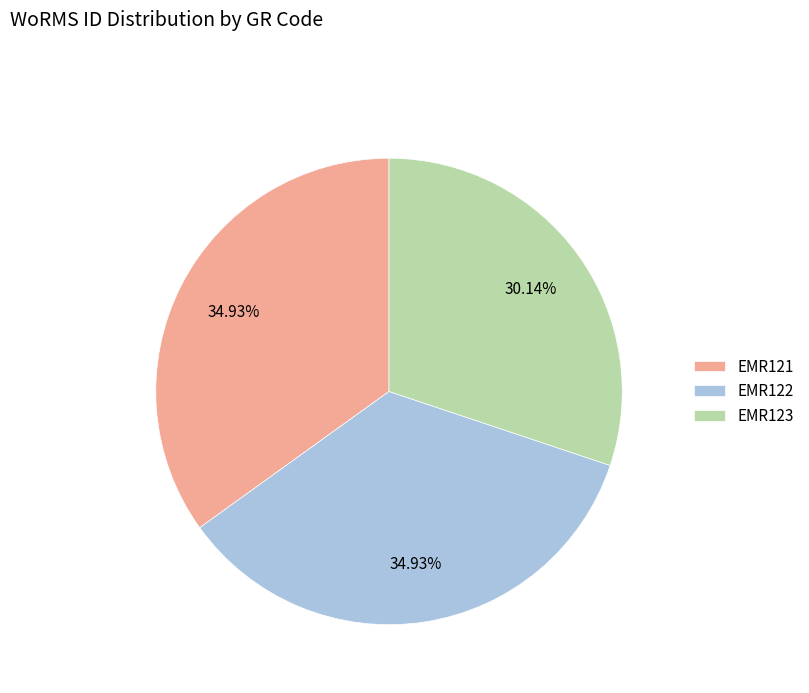

Count the number of slices in the pie.

3